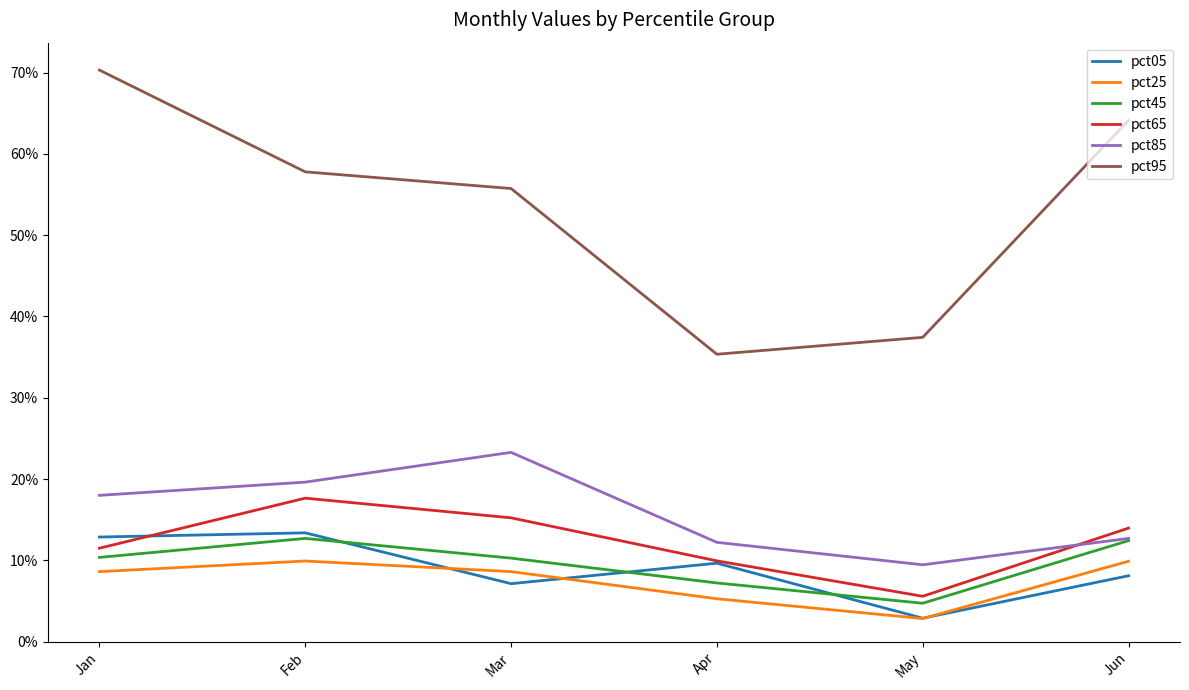

At which label does pct65 reach its minimum?

May